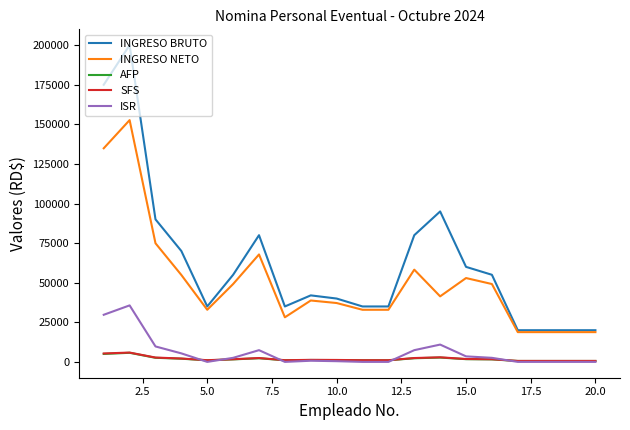

How many distinct data groups are displayed?

5